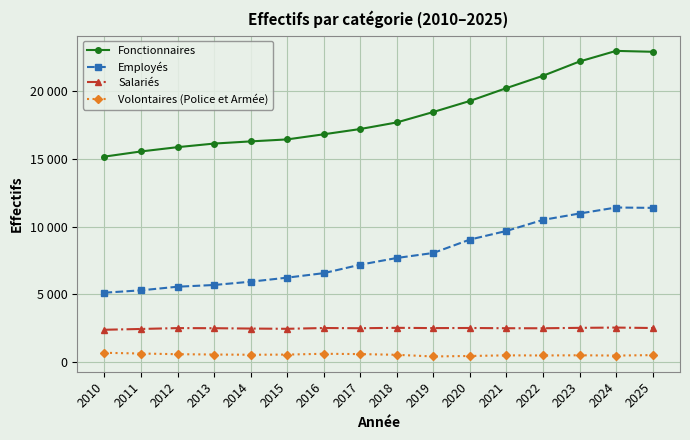

What are all the series names shown in the legend?

Fonctionnaires, Employés, Salariés, Volontaires (Police et Armée)